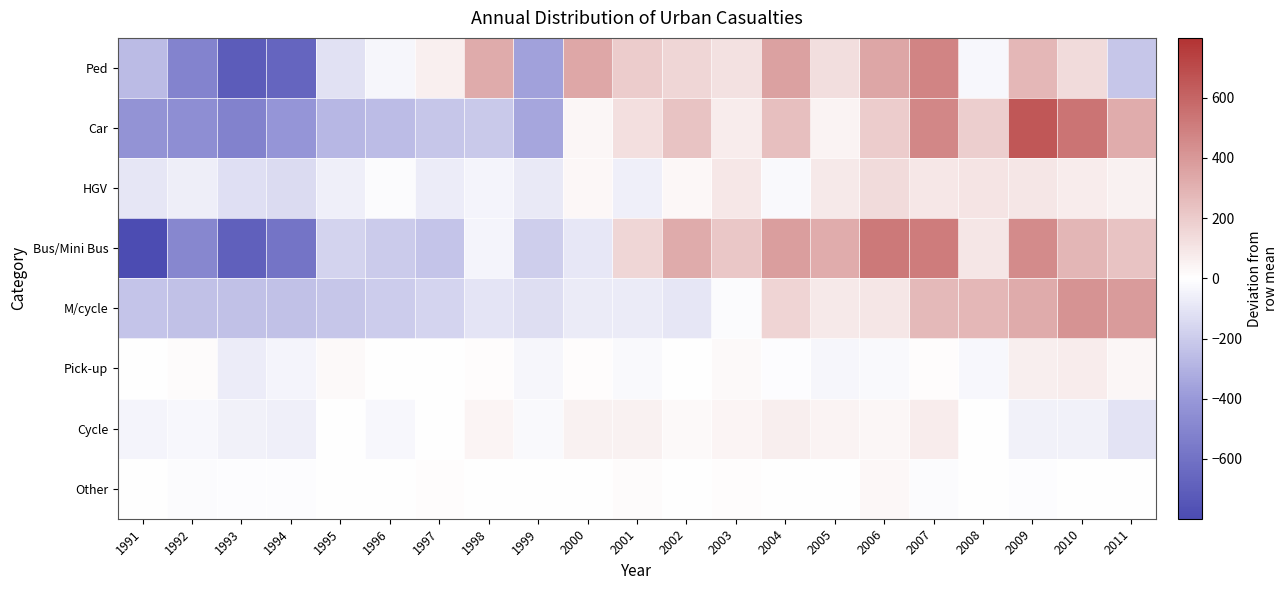

Between 2003 and 2006, which series saw the biggest shift?

Bus/Mini Bus